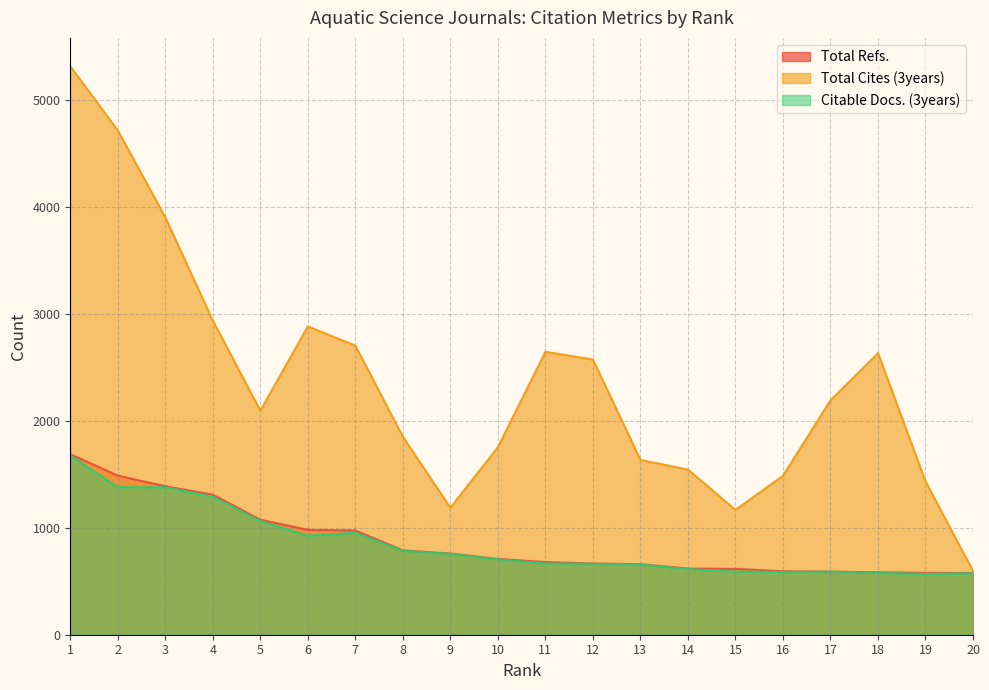

Which category has the lowest value in the Citable Docs. (3years) series?

19